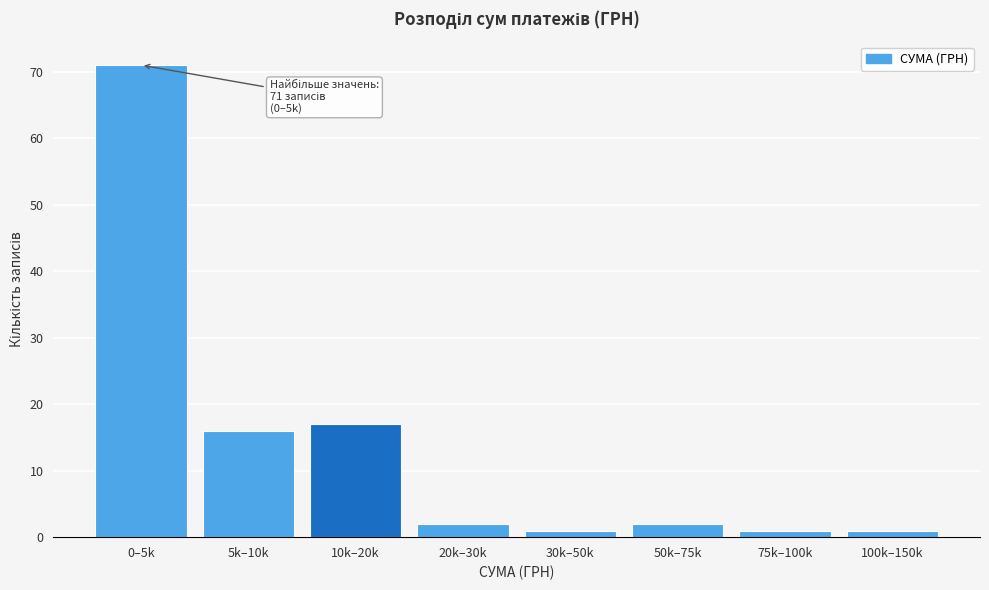

Reading right to left, extract all data points from this chart.

100k–150k=1	75k–100k=1	50k–75k=2	30k–50k=1	20k–30k=2	10k–20k=17	5k–10k=16	0–5k=71